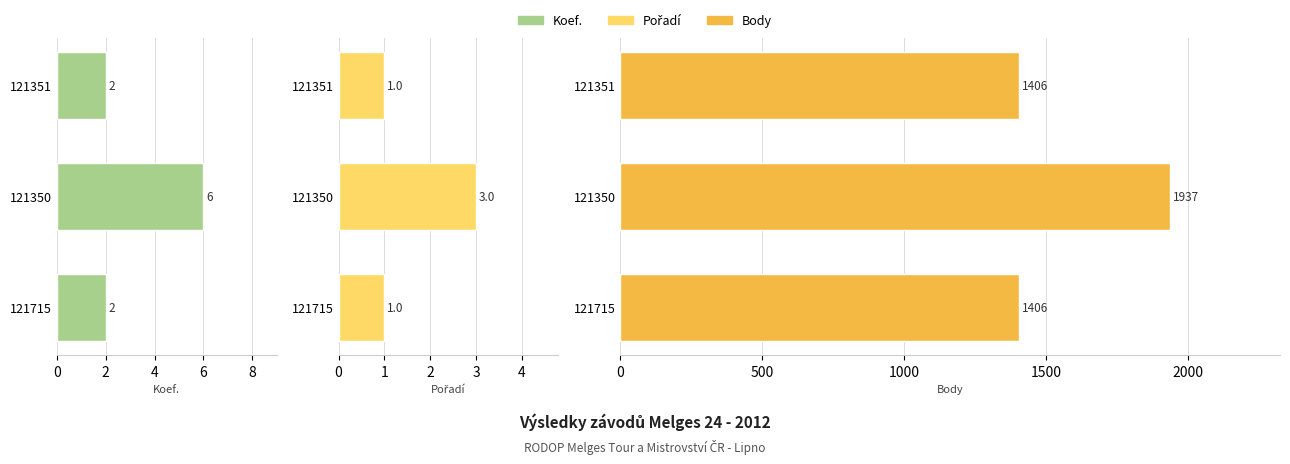

At 121351, list the series in order from largest to smallest.

Body, Koef., Pořadí